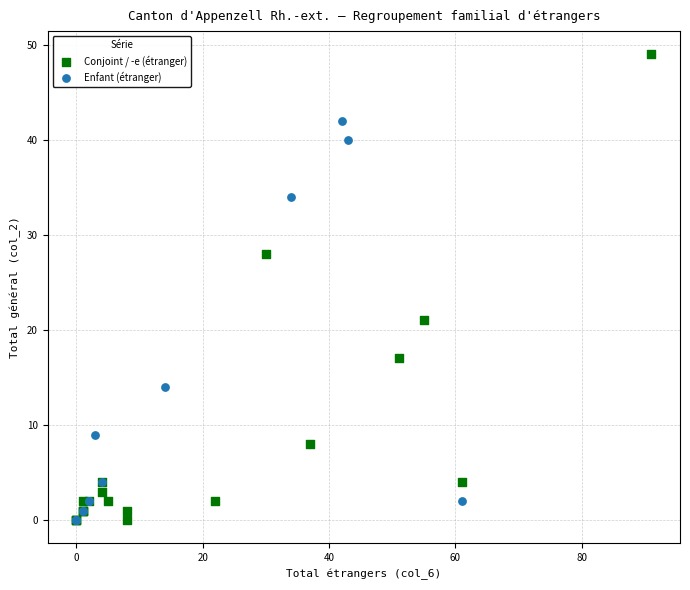

Which series reaches the maximum Y coordinate?

Conjoint / -e (étranger)